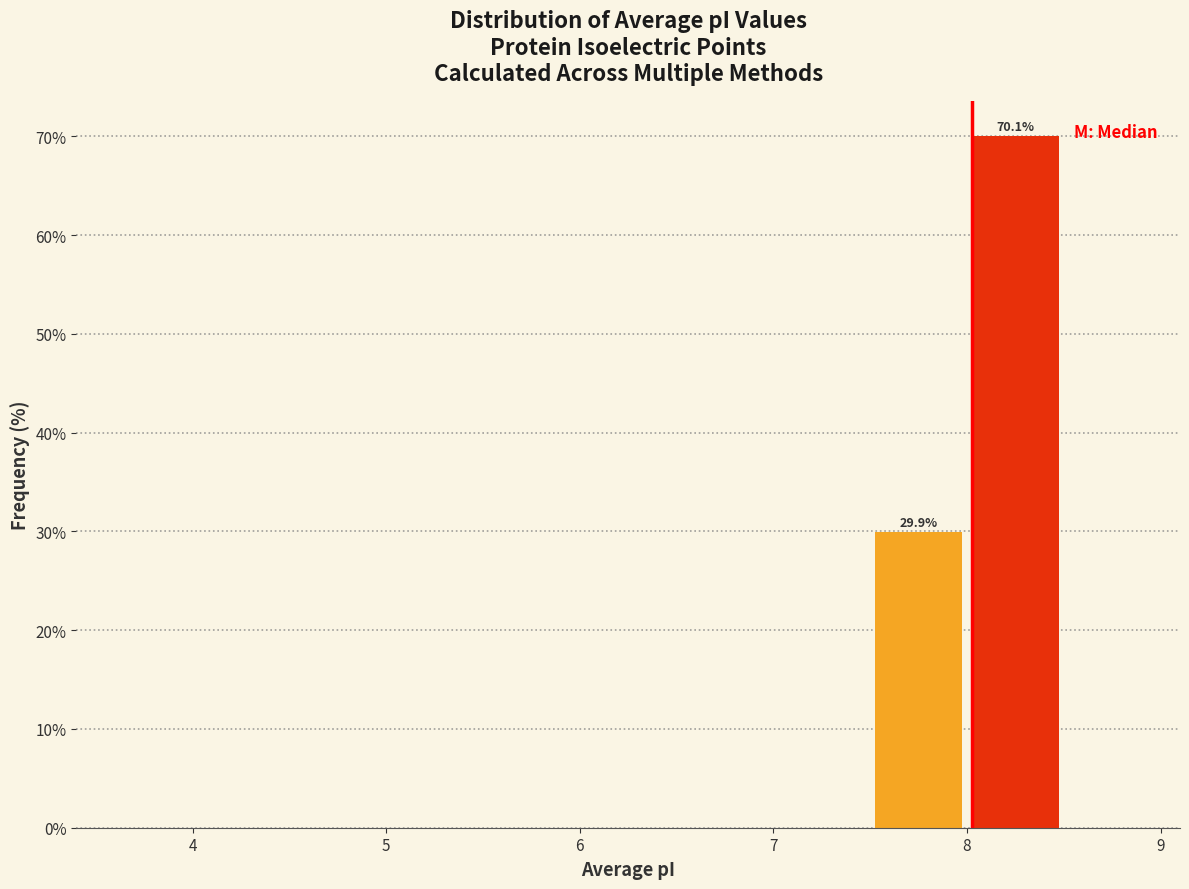

Over which range of the x-axis is the bar tallest?

8.0 to 8.5